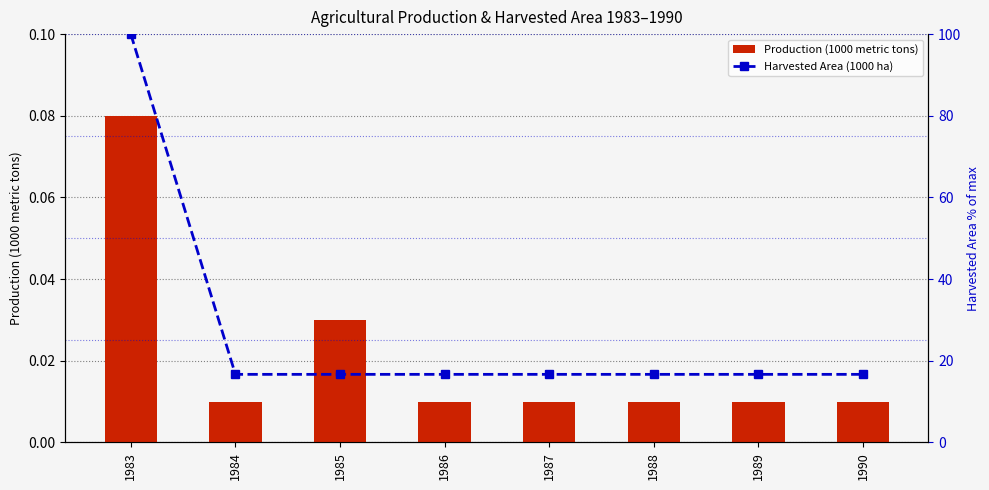

Which has a higher value, 1989 or 1984?

1989